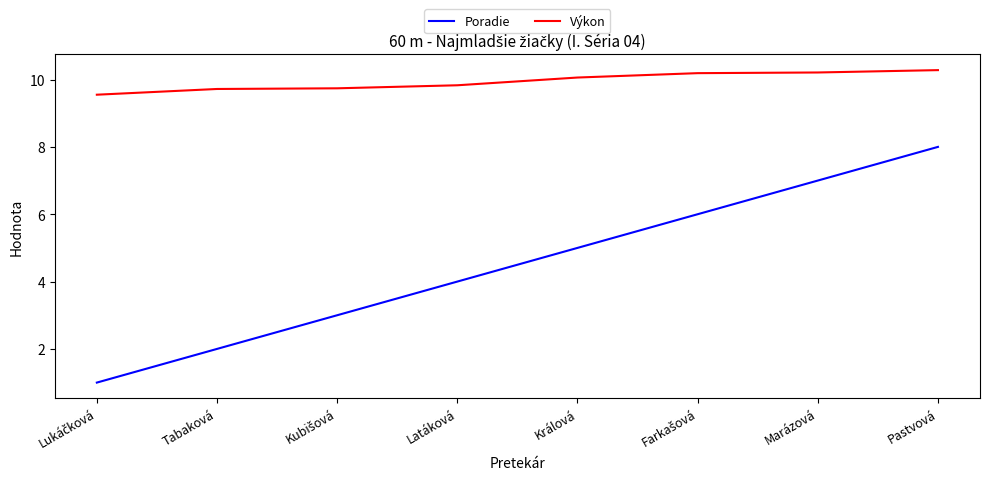

What is the difference between the maximum and minimum values in the Poradie series?

7.0